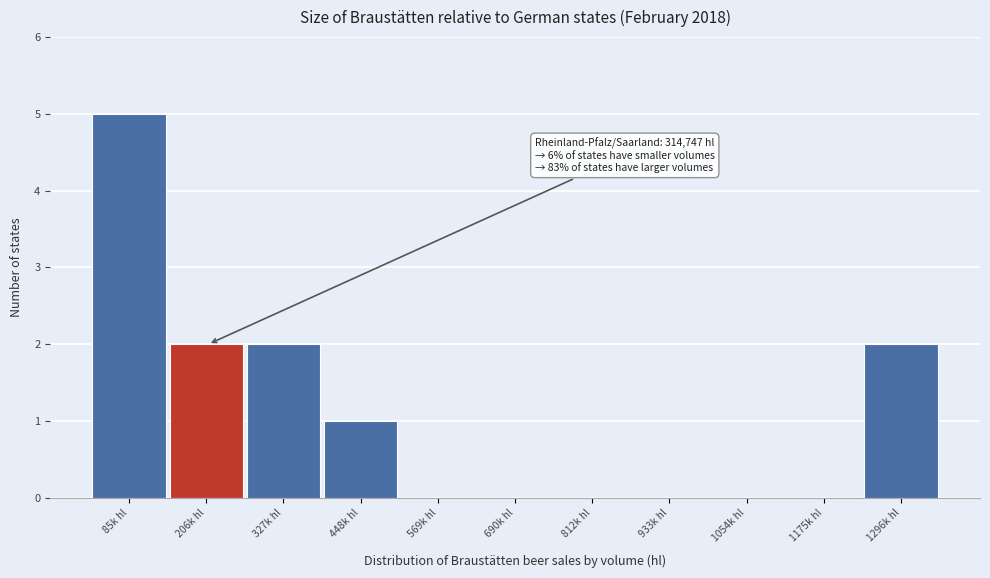

Reading right to left, what are all the values shown in this chart?

1296k hl=2	1175k hl=0	1054k hl=0	933k hl=0	812k hl=0	690k hl=0	569k hl=0	448k hl=1	327k hl=2	206k hl=2	85k hl=5